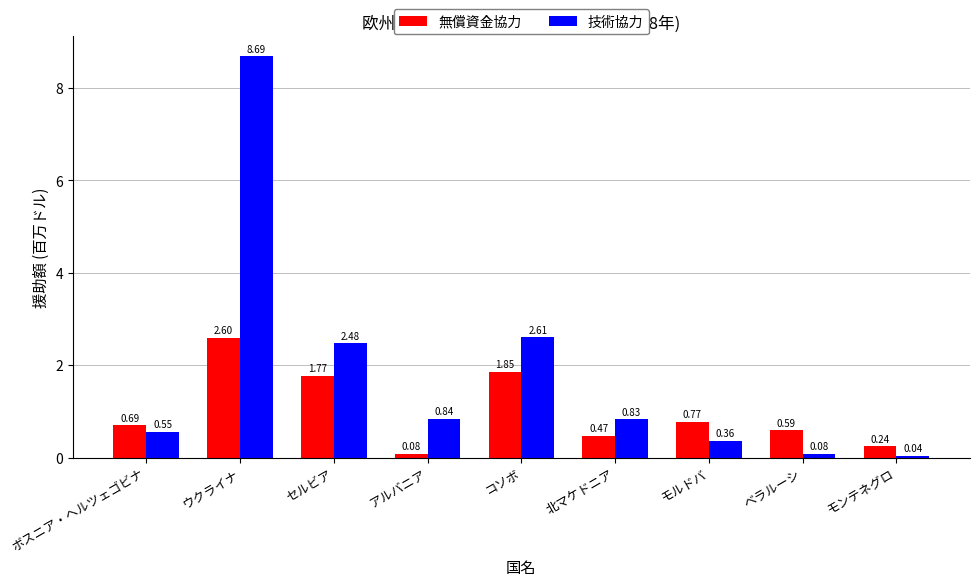

What is the total value across all series at 北マケドニア?

1.3